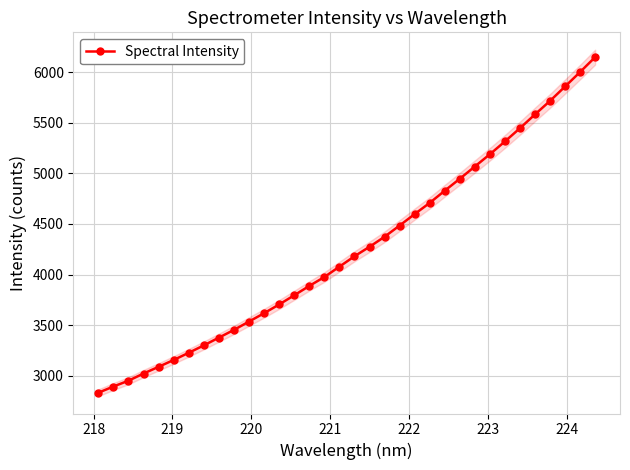

What is the maximum value shown in the chart?

6149.1